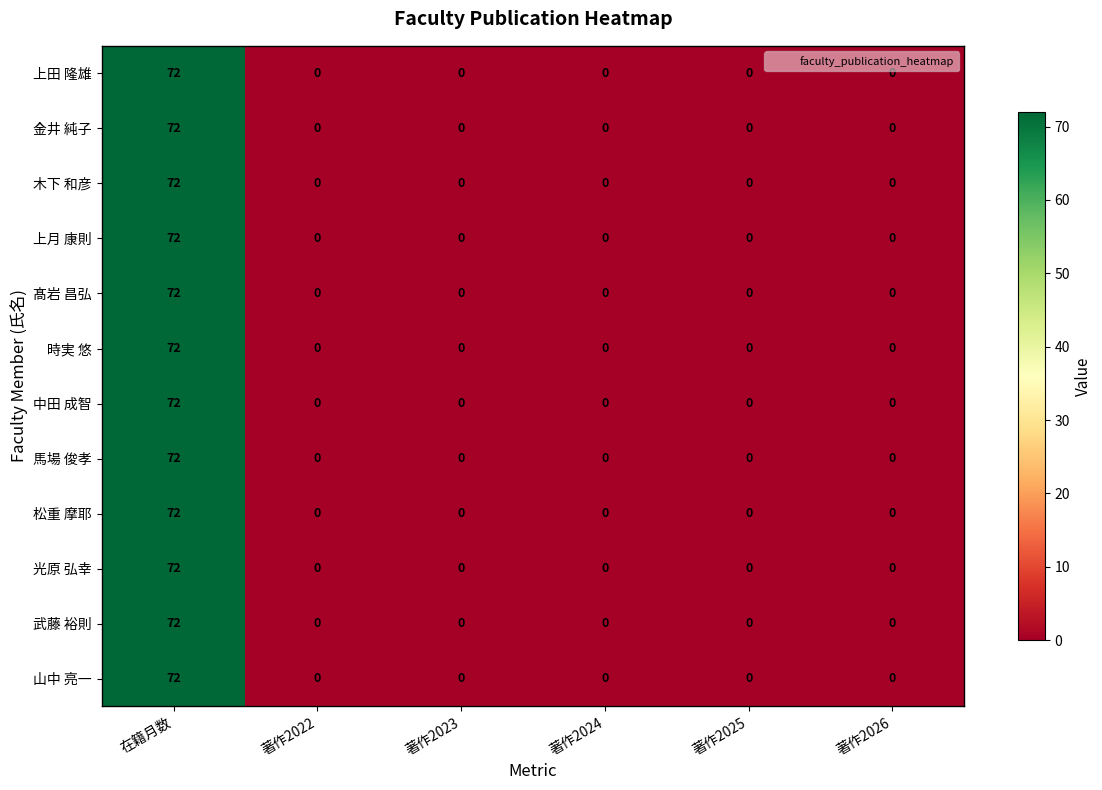

What is the difference between the maximum and second lowest values in the 山中 亮一 series?

72